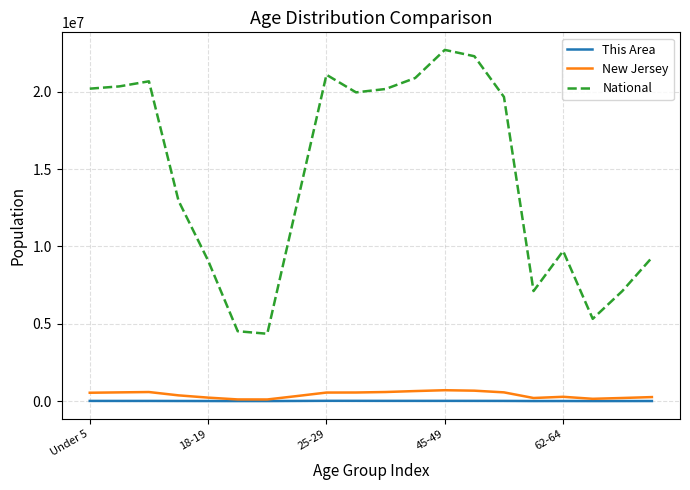

Which series has the widest spread of values?

National